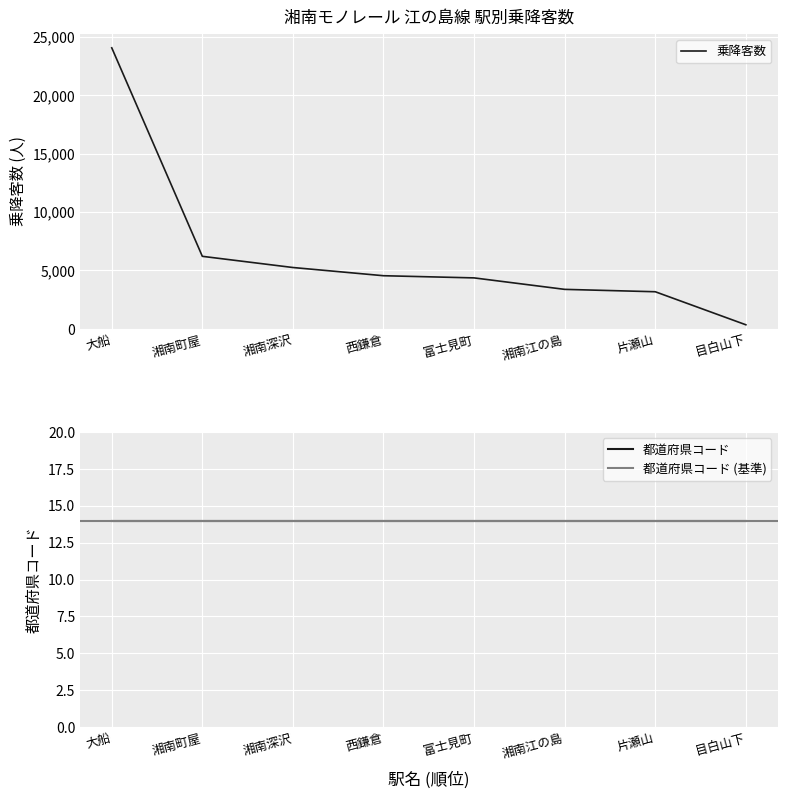

True or false: 乗降客数 has a value of 24065 at 大船.

True